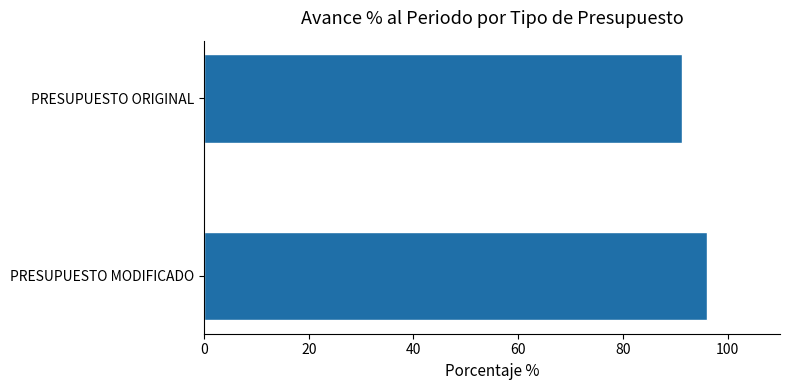

True or false: the data shows 96.1 at PRESUPUESTO MODIFICADO.

True